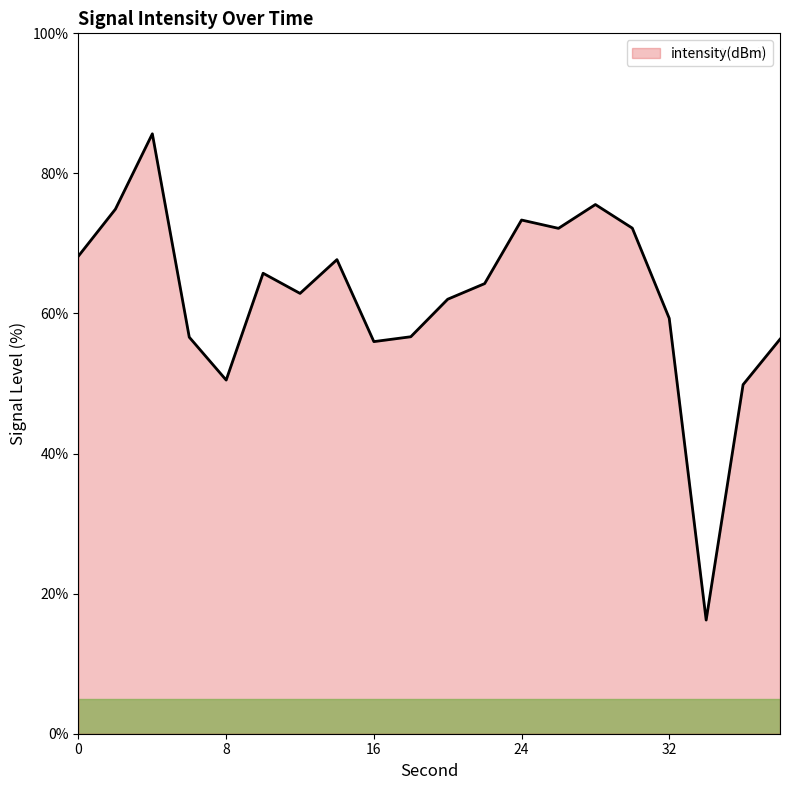

What is the minimum value shown in the chart?

16.2